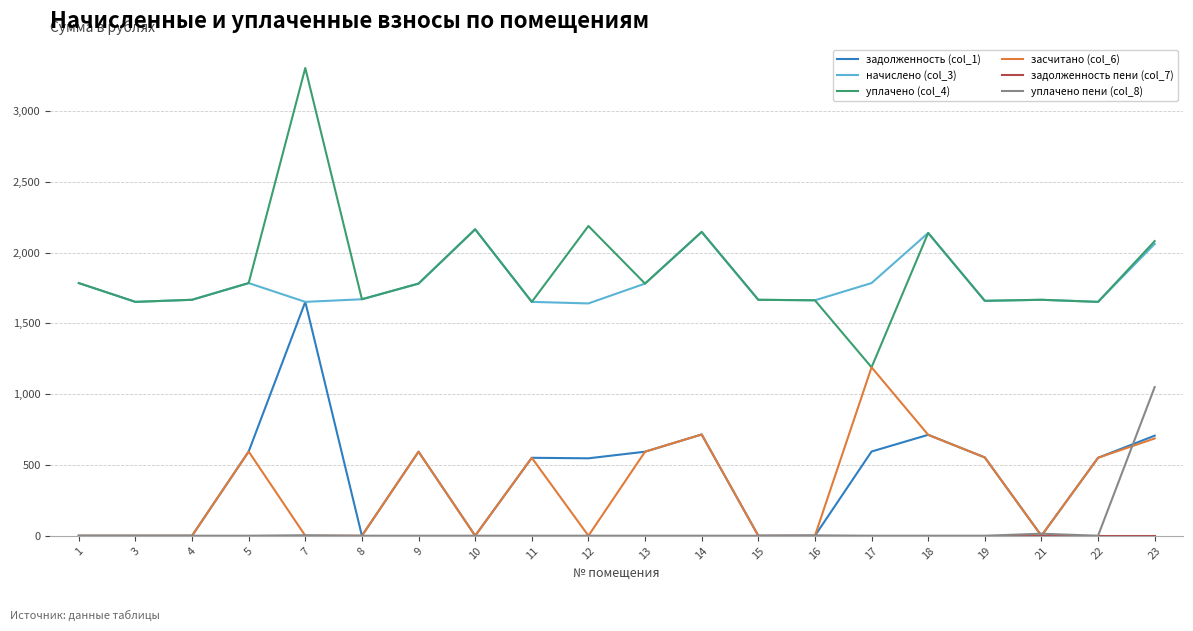

Is it true that уплачено (col_4) equals 1662.8 at 16?

True